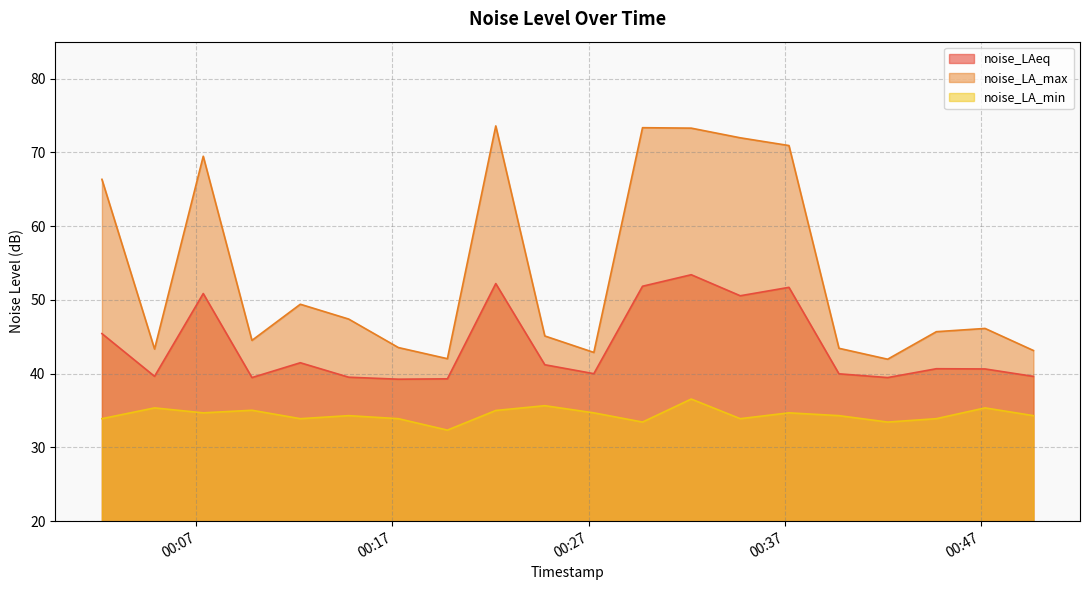

What is the average value of the noise_LA_min series?

34.4